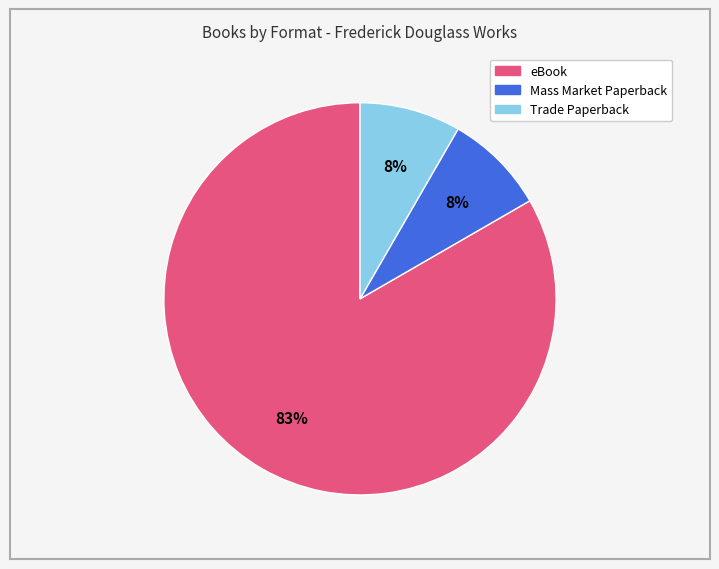

Do Mass Market Paperback and eBook together represent more than half of the pie?

Yes